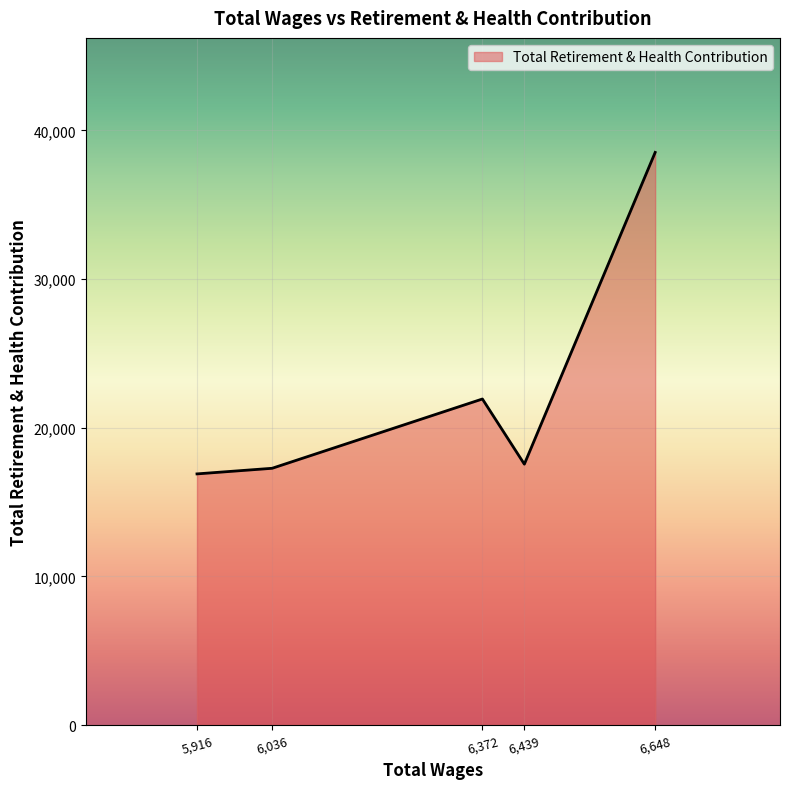

Reading left to right, extract all data points from this chart.

16894	17271	21933	17549	38522